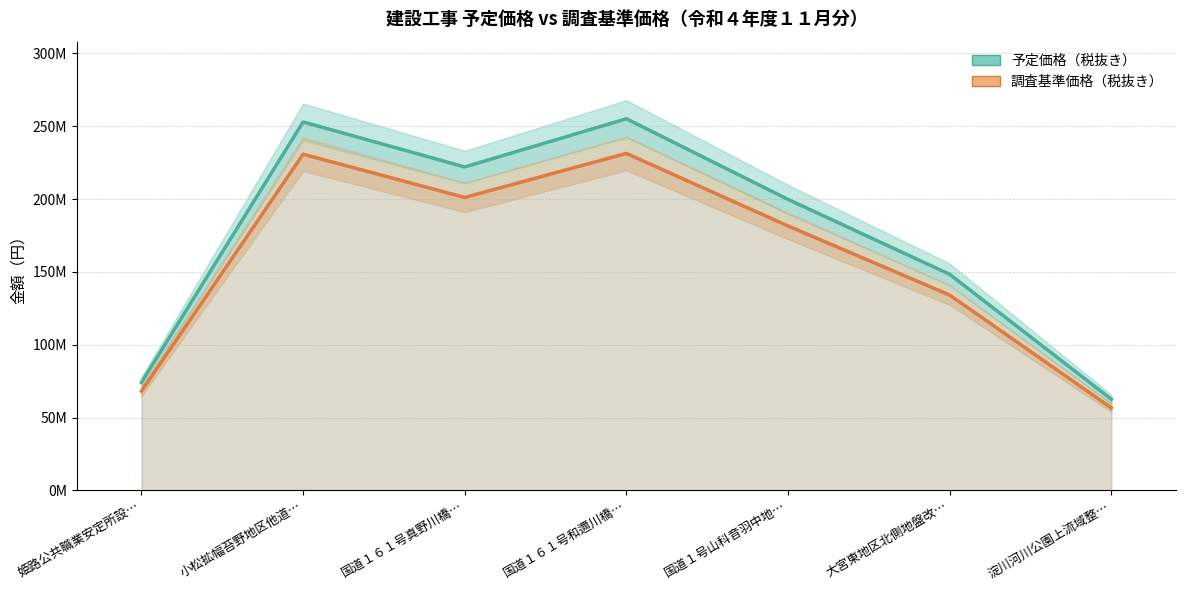

List the series in order of their peak value, lowest first.

調査基準価格（税抜き）, 予定価格（税抜き）